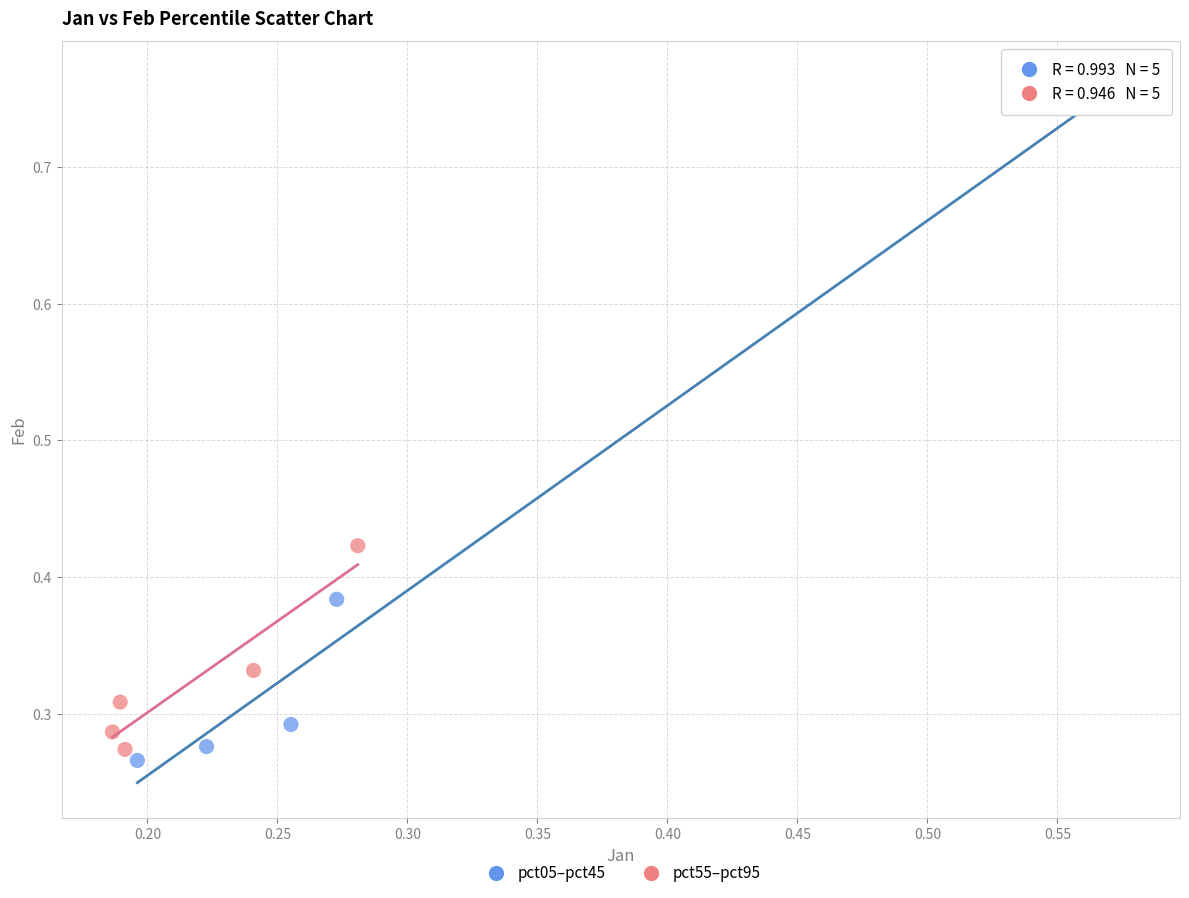

Which series has the widest spread of Y values?

pct05–pct45